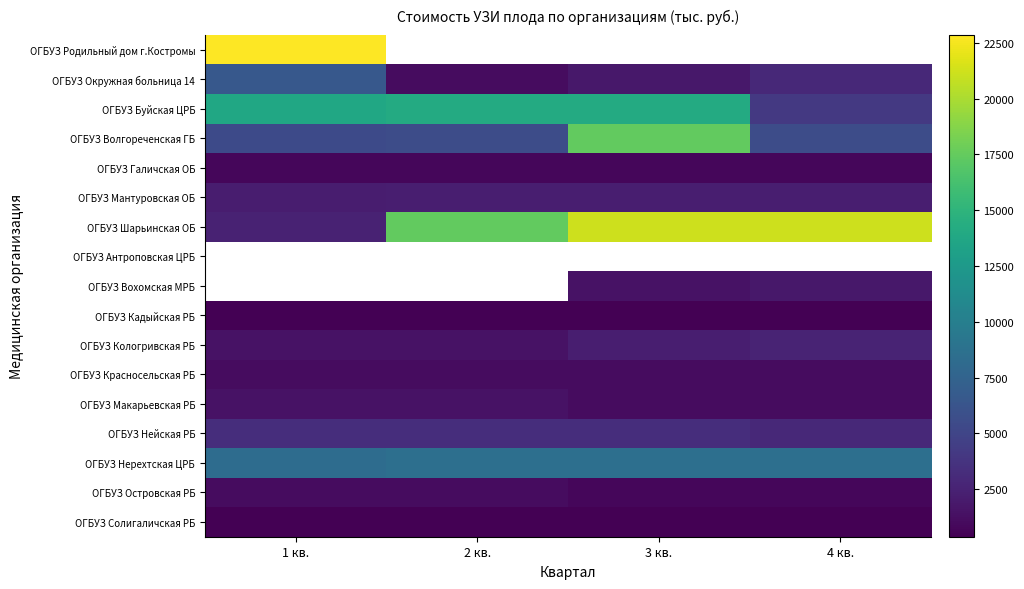

Is it true that ОГБУЗ Кадыйская РБ equals 371.1 at 4 кв.?

True